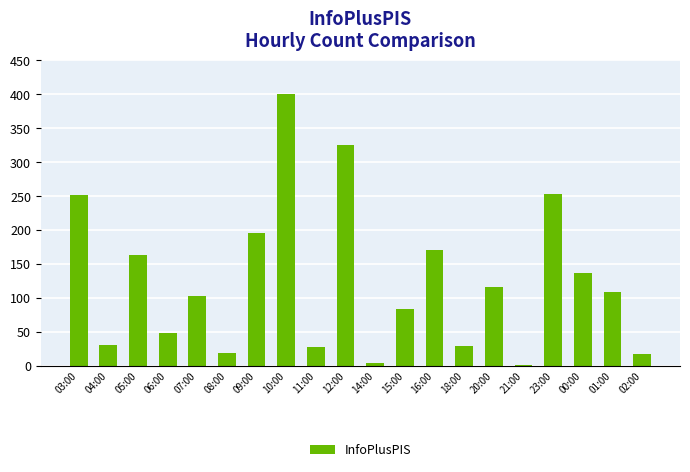

How many distinct data groups are displayed?

1